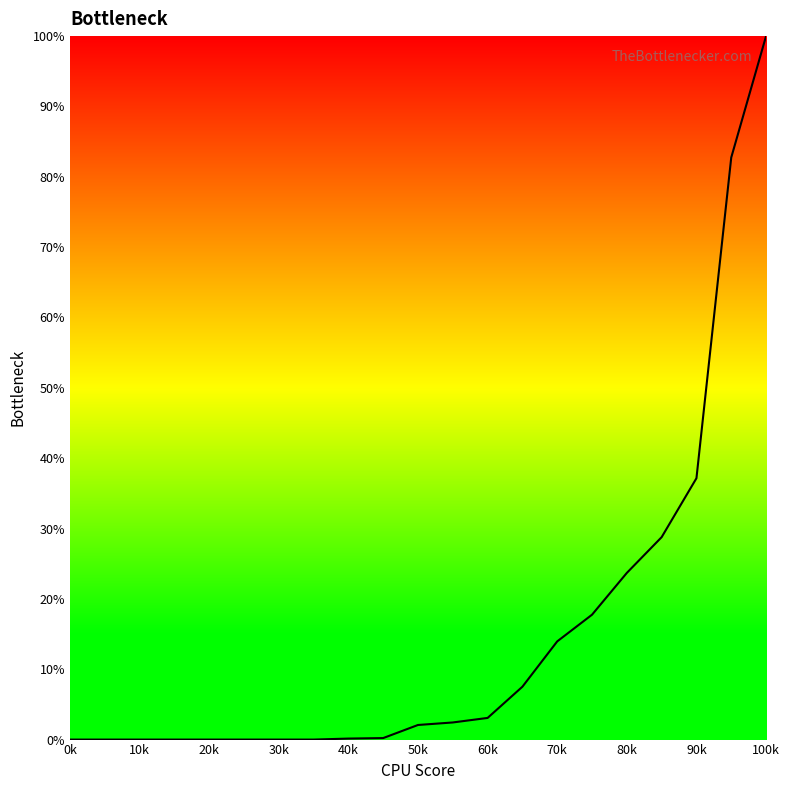

How many lines are shown in the chart?

1